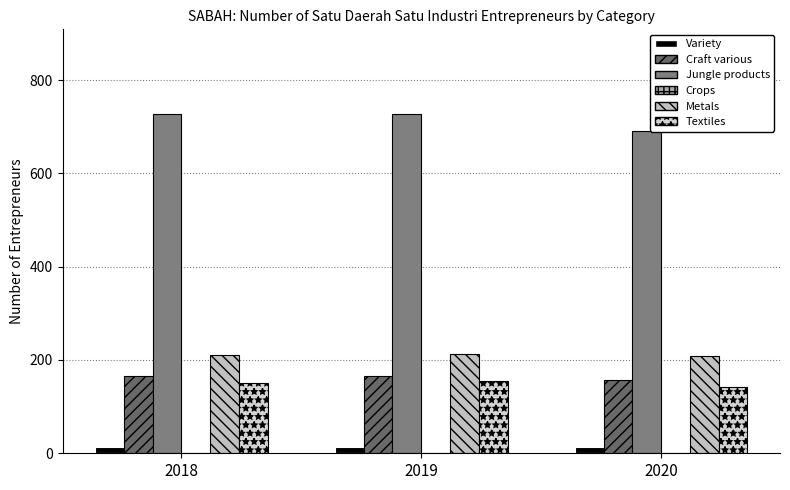

What value does the Textiles series have at 2019, to the nearest 10?

160